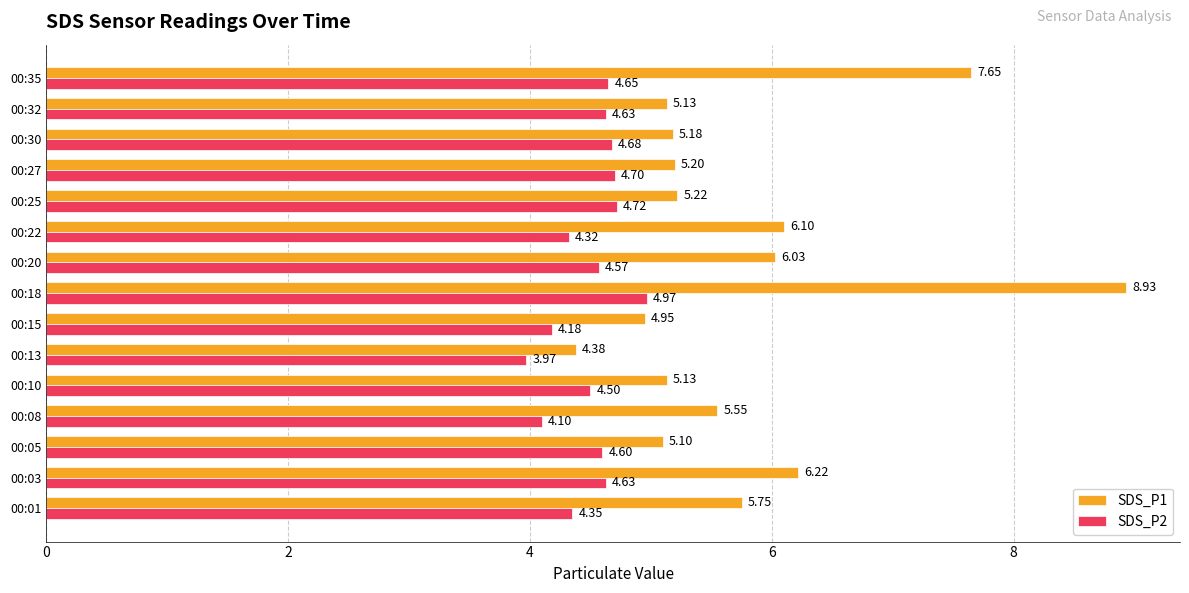

What is the difference between the second highest and second lowest values in the SDS_P2 series?

0.6